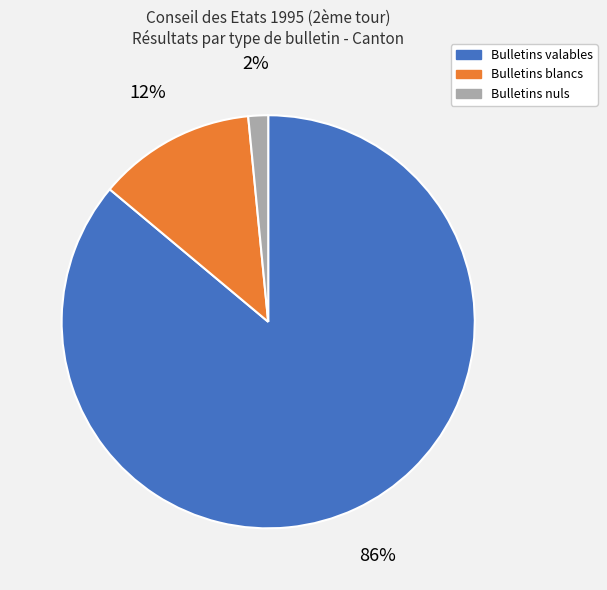

Count the number of slices in the pie.

3